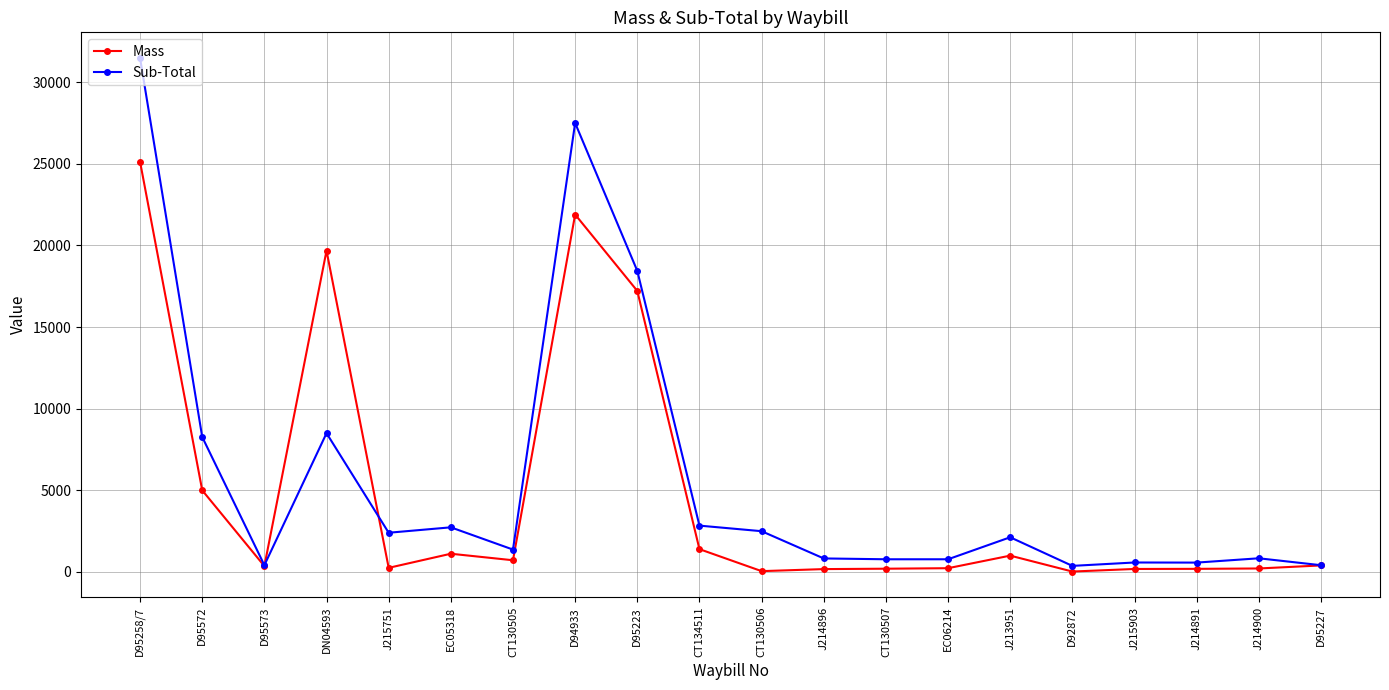

True or false: Mass and Sub-Total cross at least once.

True